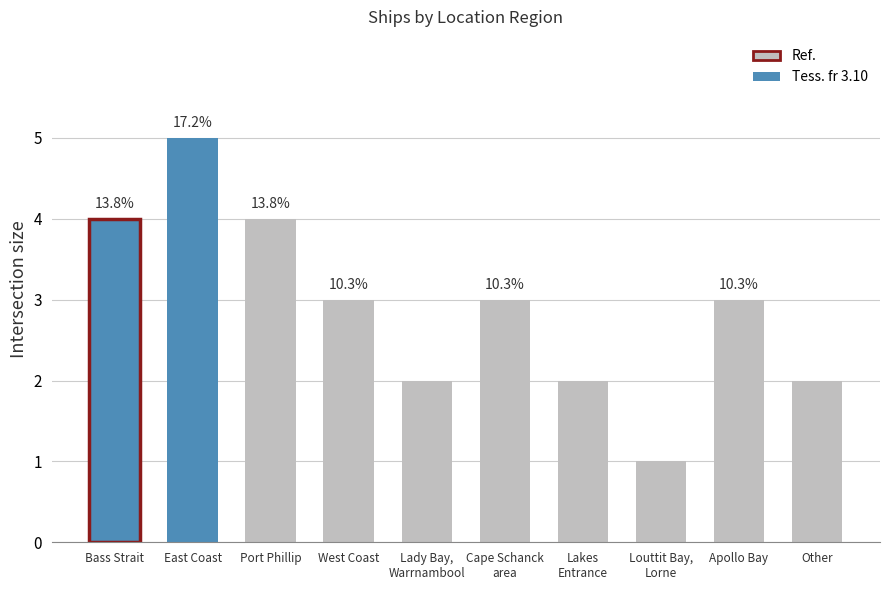

Which category has the highest value across all series?

East Coast